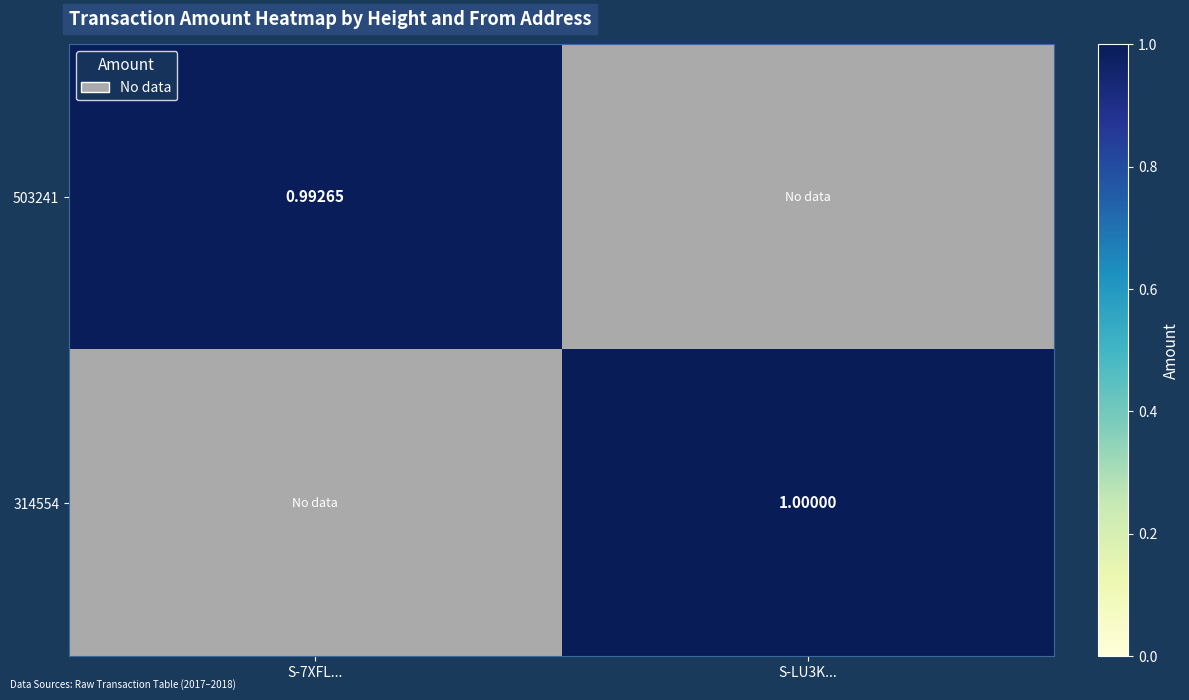

The 503241 series shows 0.2 at S-7XFL.... True or false?

False